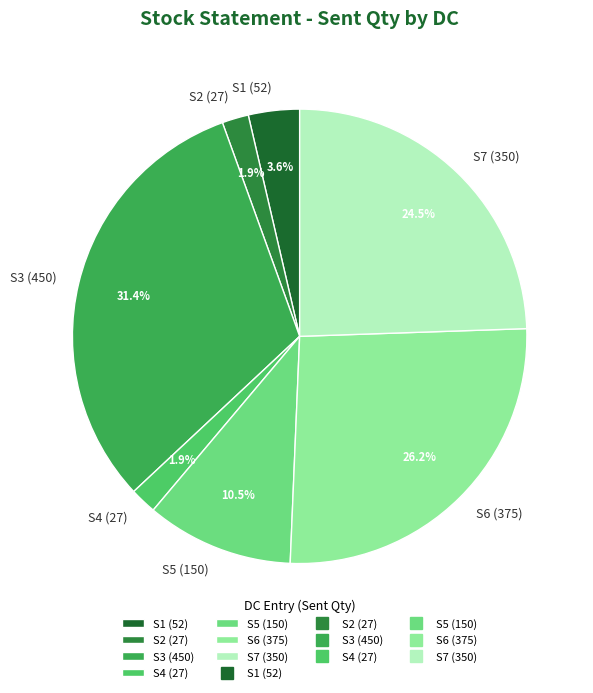

What percentage is NOT represented by S5 (150)?

89.5%